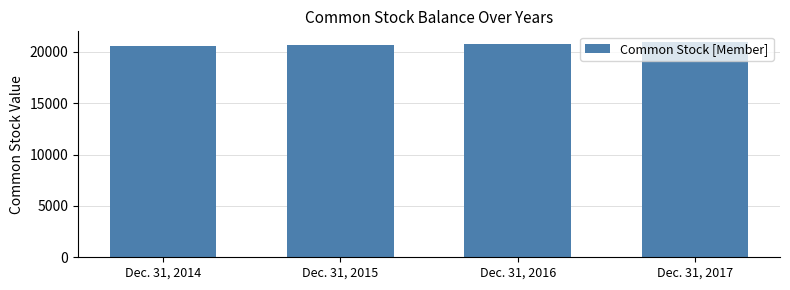

What is the greatest value displayed?

20947